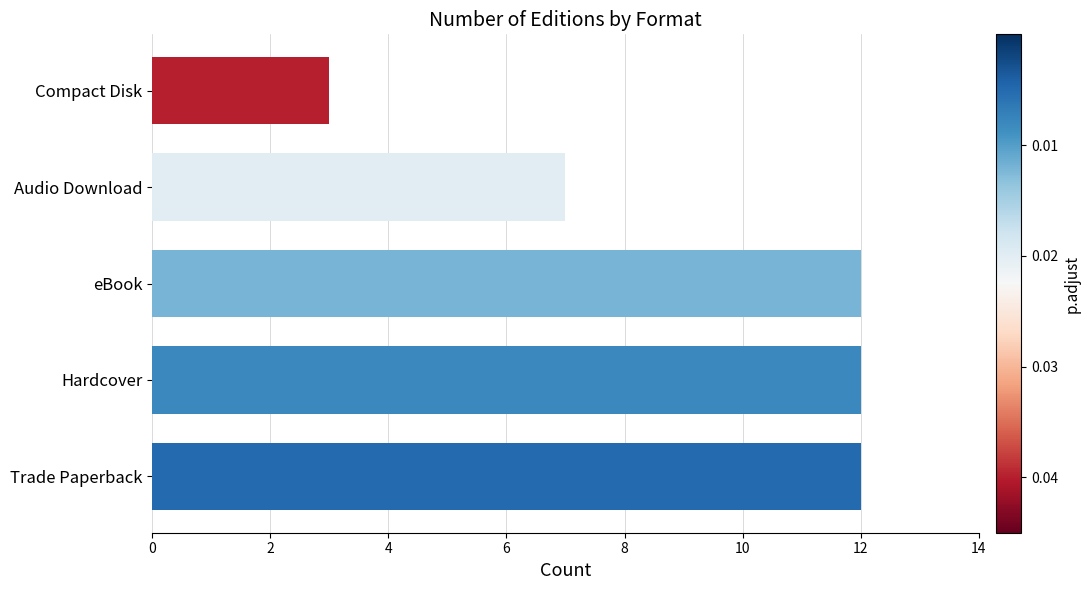

What is the difference between the maximum and minimum values?

9